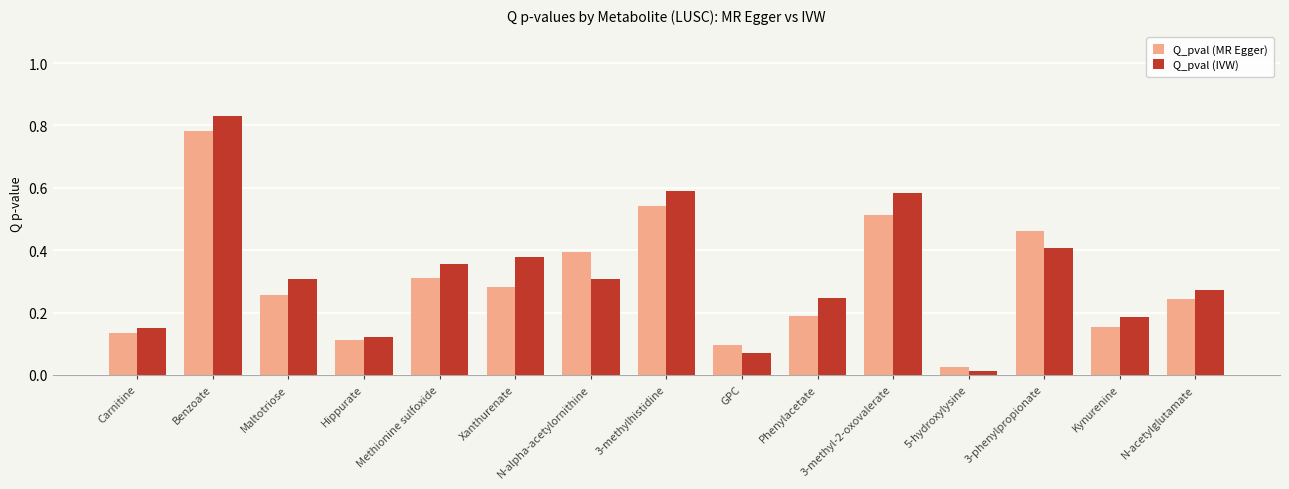

Where is Q_pval (MR Egger) nearest to the value 0?

5-hydroxylysine